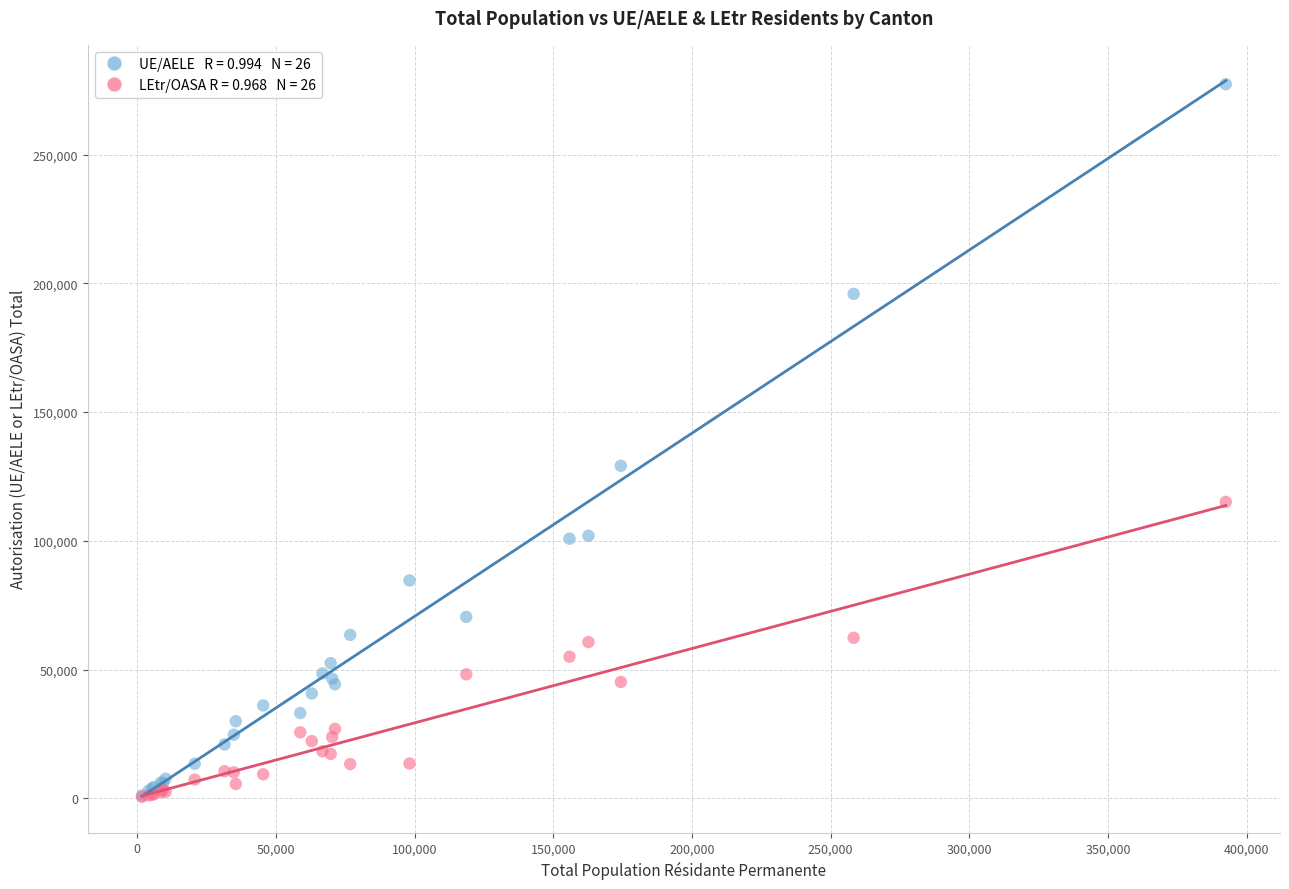

Across all series, what Y value is closest to 138966?

129147